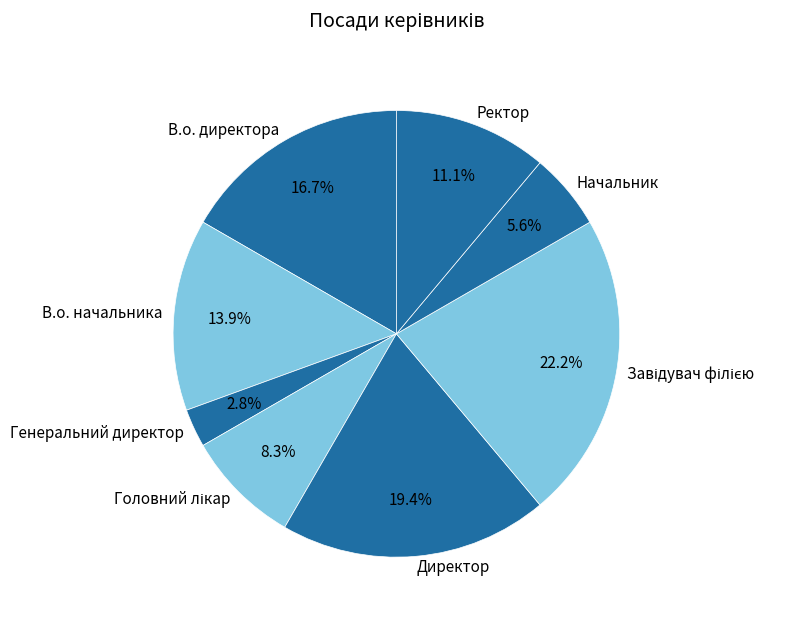

To the nearest percent, what is the difference between the largest and smallest slice percentages?

19%